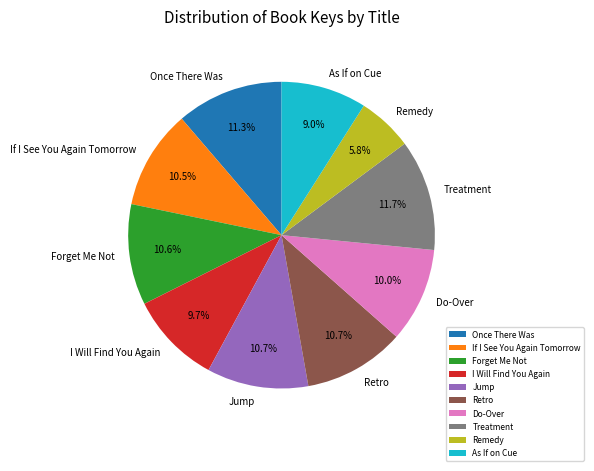

The Treatment slice represents 22% of the pie. True or false?

False